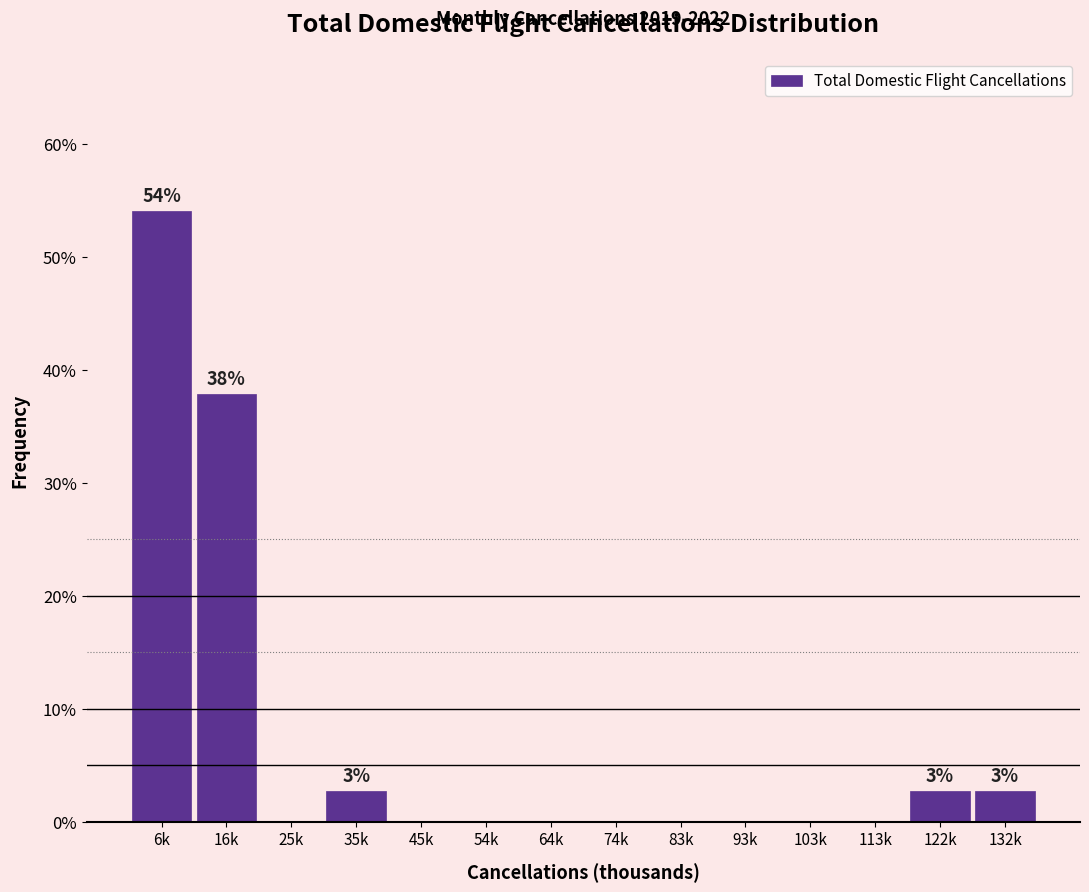

Are the bars horizontal?

No